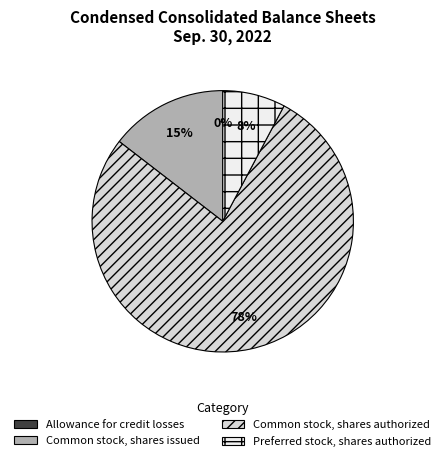

What is the largest slice in the pie chart?

Common stock, shares authorized